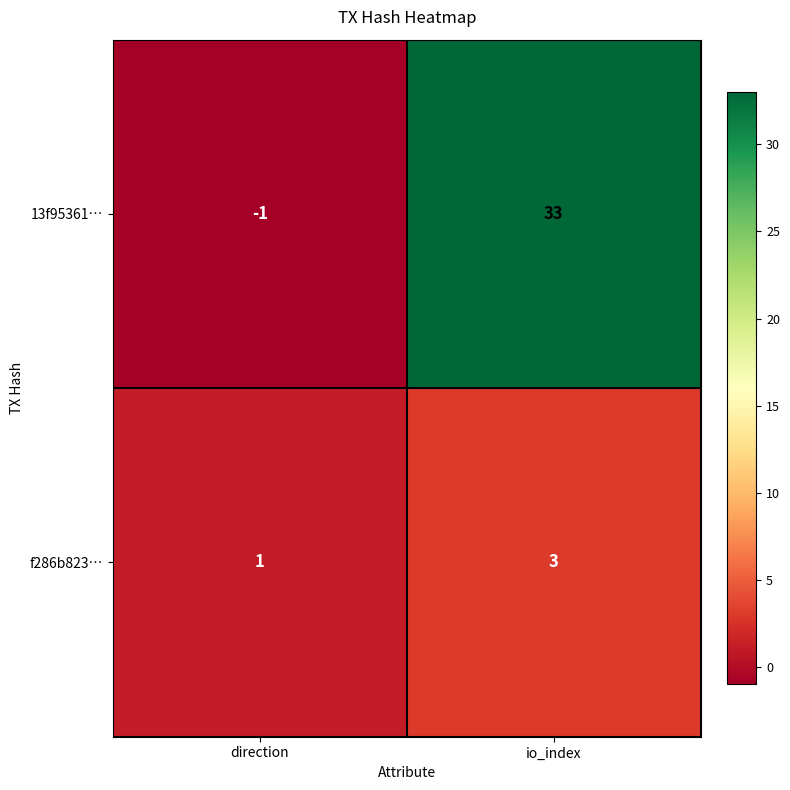

Reading left to right, what are all the values shown in this chart?

13f95361…: -1	33
f286b823…: 1	3